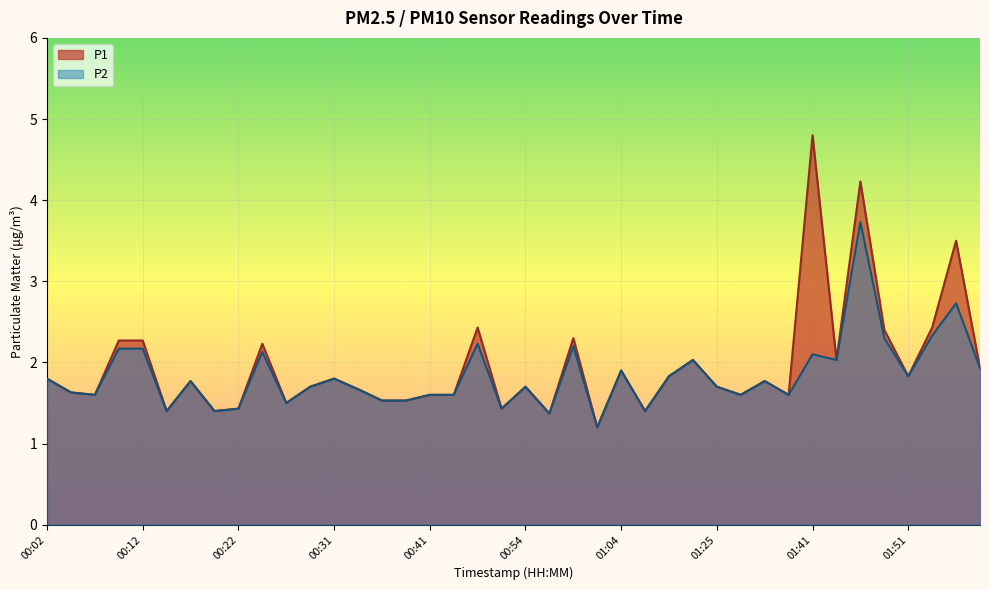

Reading left to right, what are all the values shown in this chart?

P1: 1.8	1.6	1.6	2.3	2.3	1.4	1.8	1.4	1.4	2.2	1.5	1.7	1.8	1.7	1.5	1.5	1.6	1.6	2.4	1.4	1.7	1.4	2.3	1.2	1.9	1.4	1.8	2.0	1.7	1.6	1.8	1.6	4.8	2.0	4.2	2.4	1.8	2.4	3.5	1.9
P2: 1.8	1.6	1.6	2.2	2.2	1.4	1.8	1.4	1.4	2.1	1.5	1.7	1.8	1.7	1.5	1.5	1.6	1.6	2.2	1.4	1.7	1.4	2.2	1.2	1.9	1.4	1.8	2.0	1.7	1.6	1.8	1.6	2.1	2.0	3.7	2.3	1.8	2.3	2.7	1.9